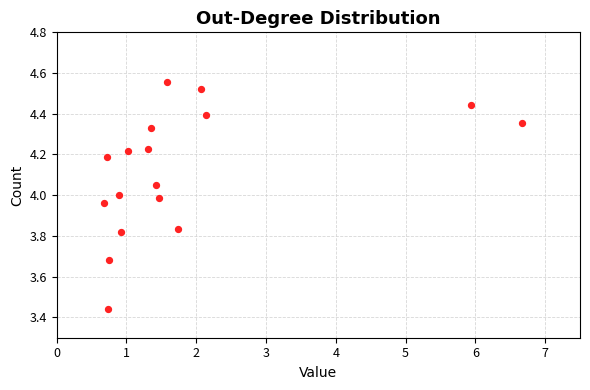

What is the range of X values (max minus min)?

6.0